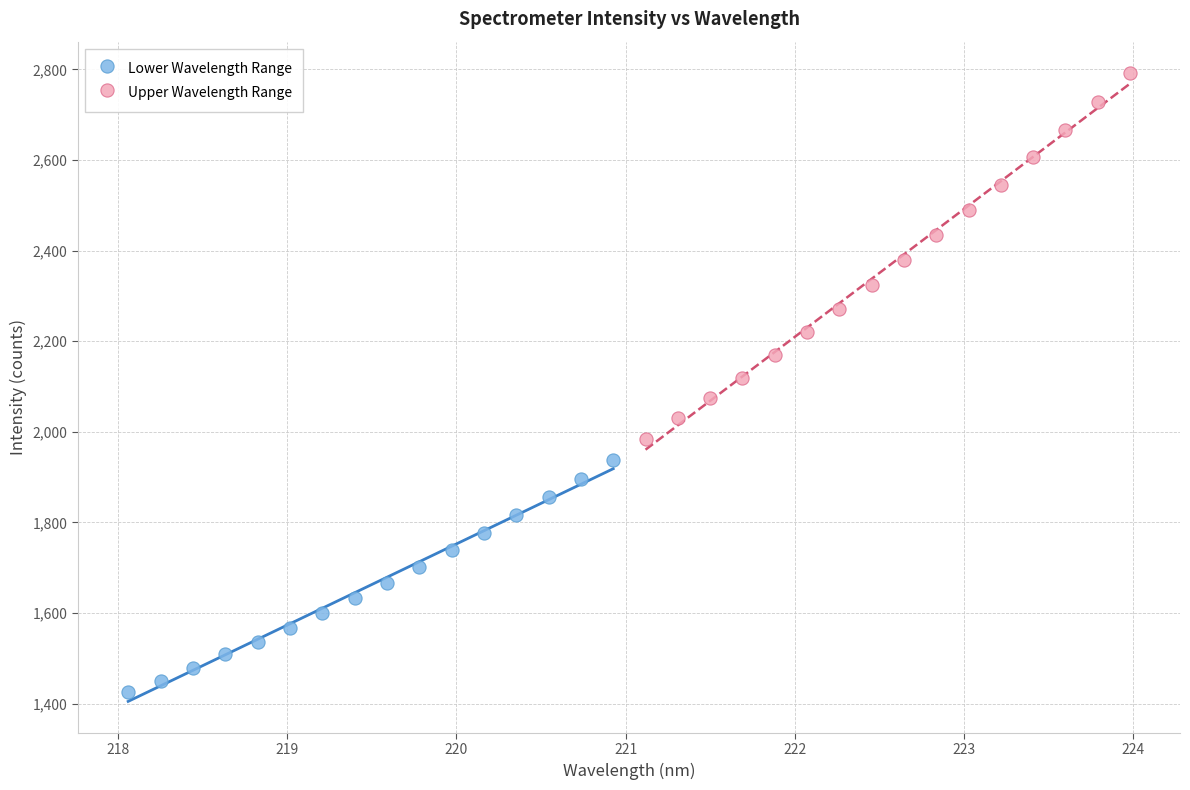

Which series has the largest Y range (max minus min)?

Upper Wavelength Range